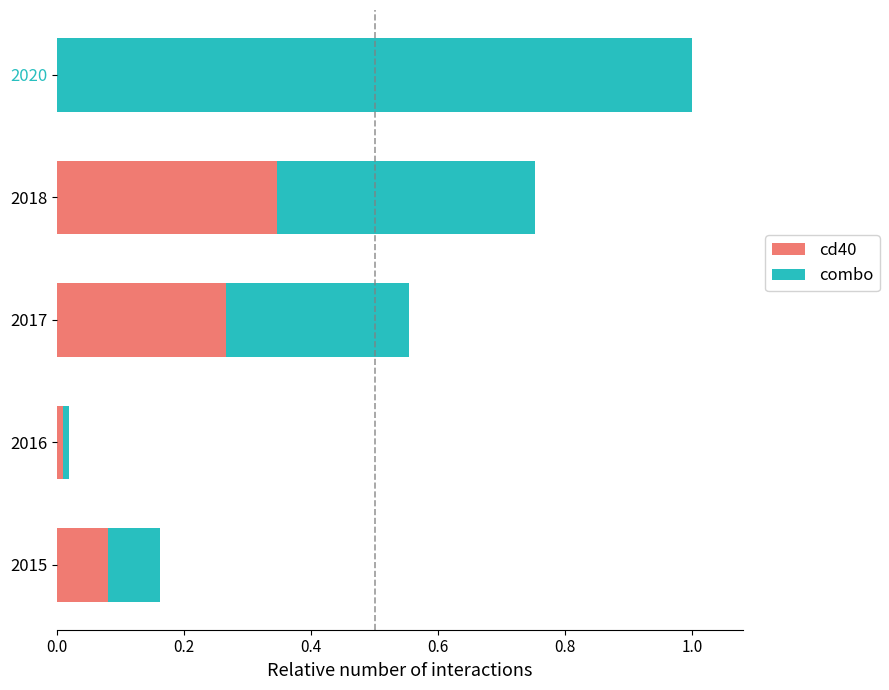

Is it true that cd40 equals -0.2 at 2020?

False